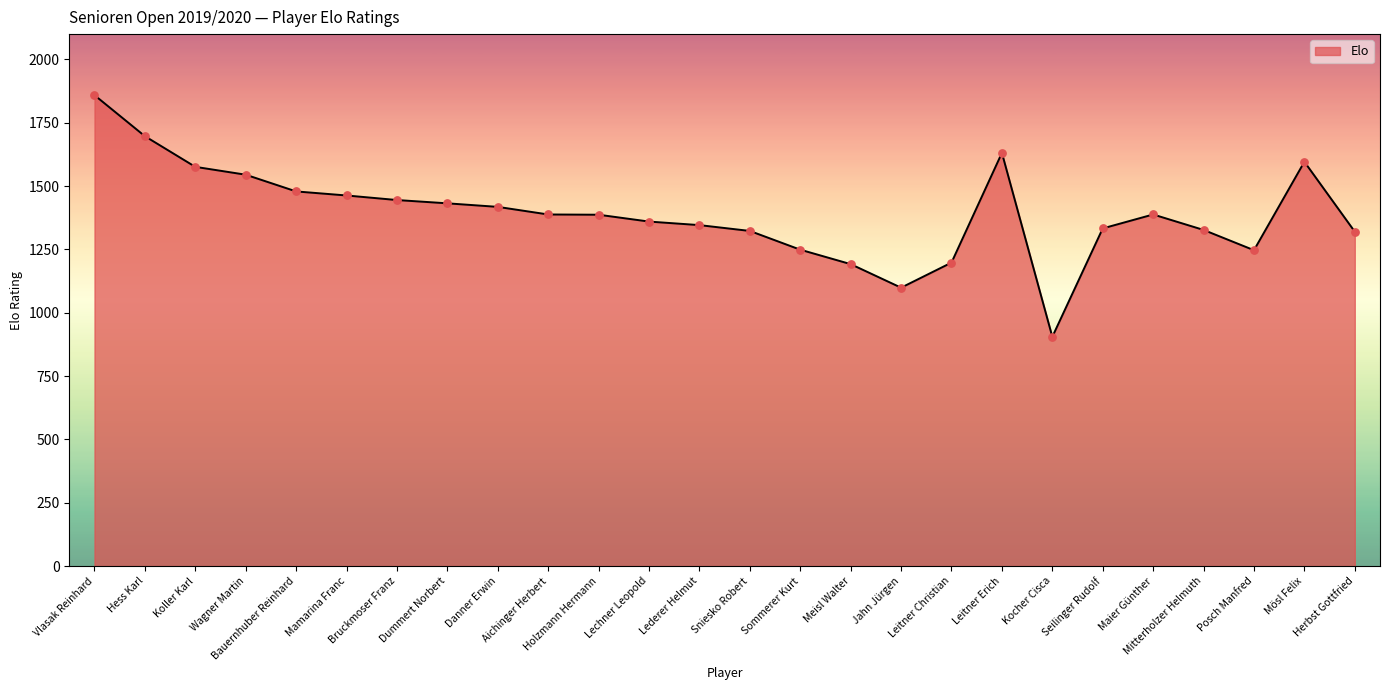

What is the change in value from Vlasak Reinhard to Herbst Gottfried?

-539